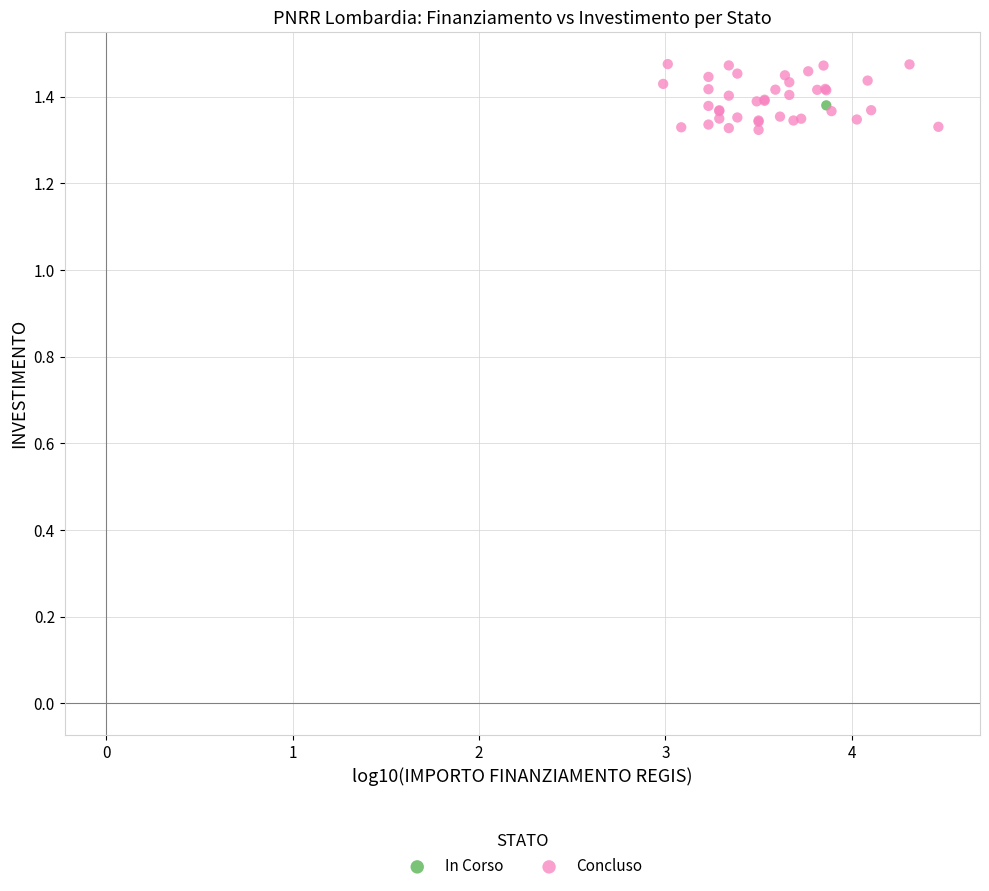

What are all the series names shown in the legend?

In Corso, Concluso